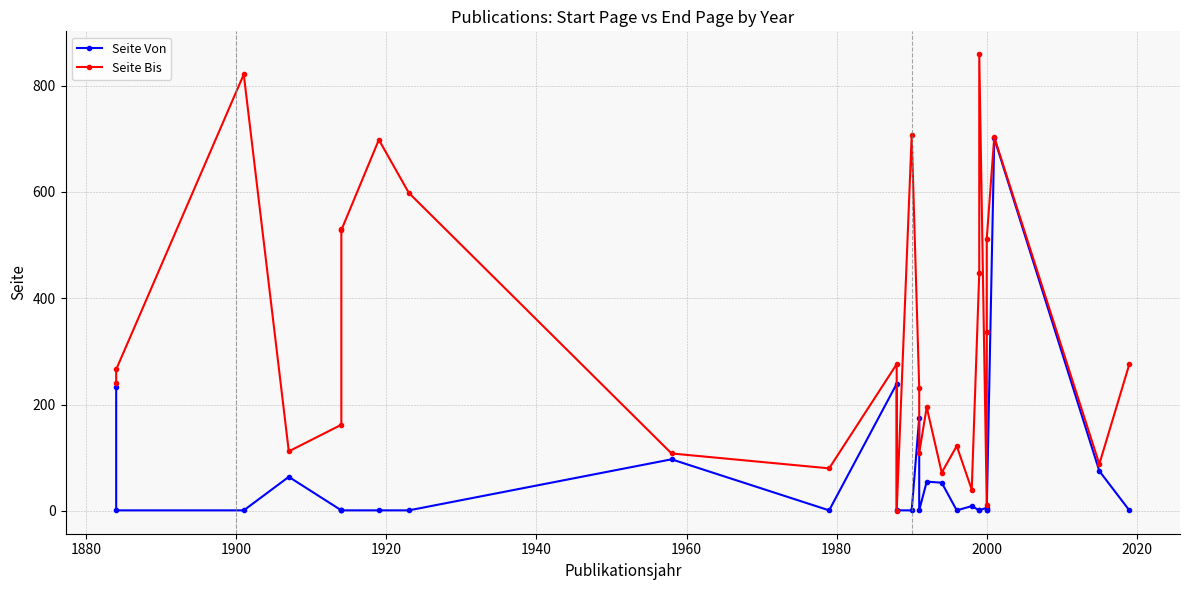

Reading left to right, extract all data points from this chart.

Seite Von: 233	1	1	64	1	1	1	1	1	97	1	239	1	1	175	1	55	53	1	9	1	1	6	1	1	701	75	1
Seite Bis: 241	266	821	112	162	530	528	698	598	108	80	276	0	707	232	109	195	72	122	40	447	859	12	336	512	703	88	276